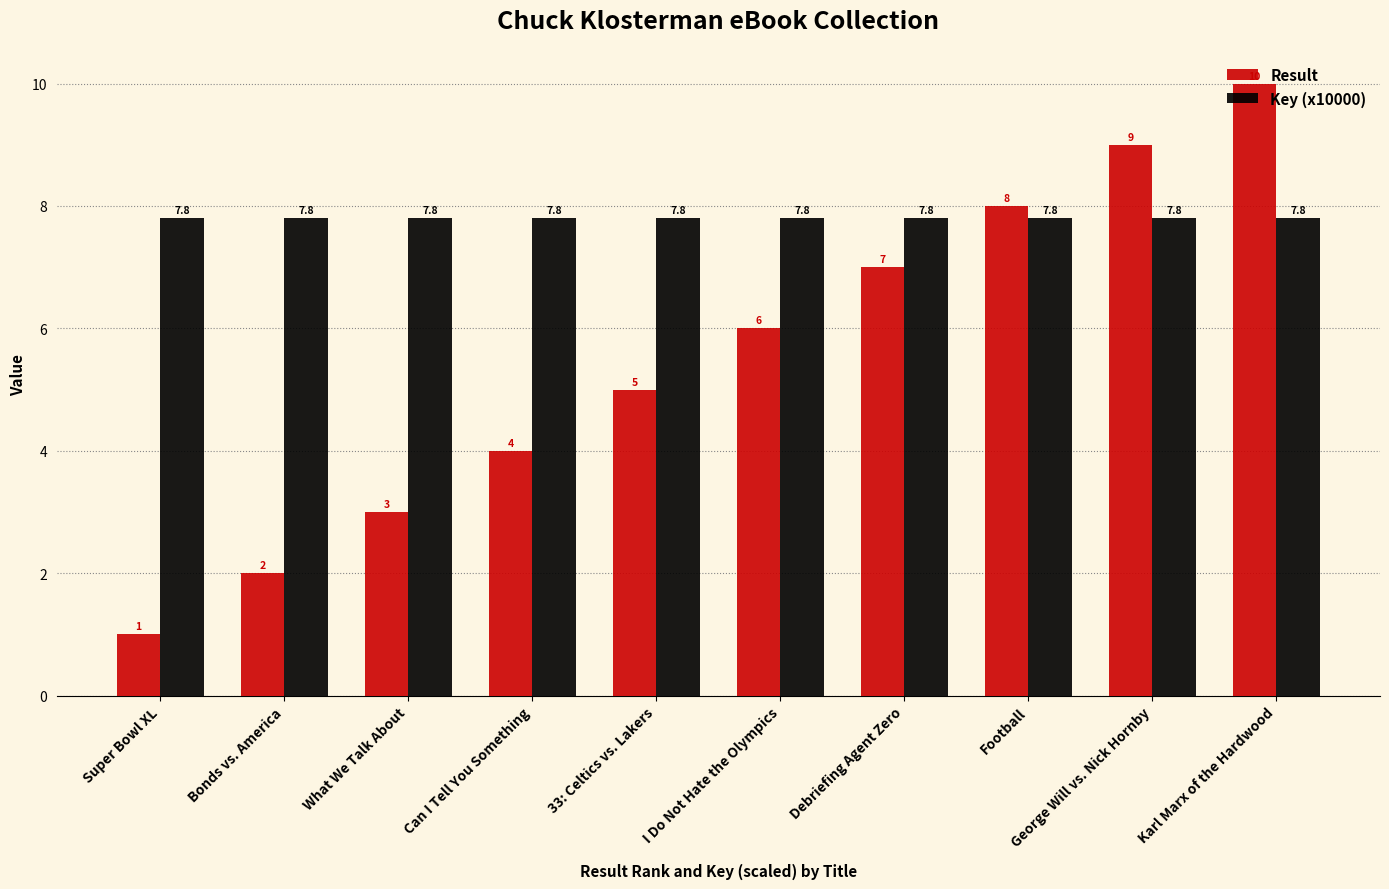

What is the difference between the highest and lowest values at Bonds vs. America?

5.8